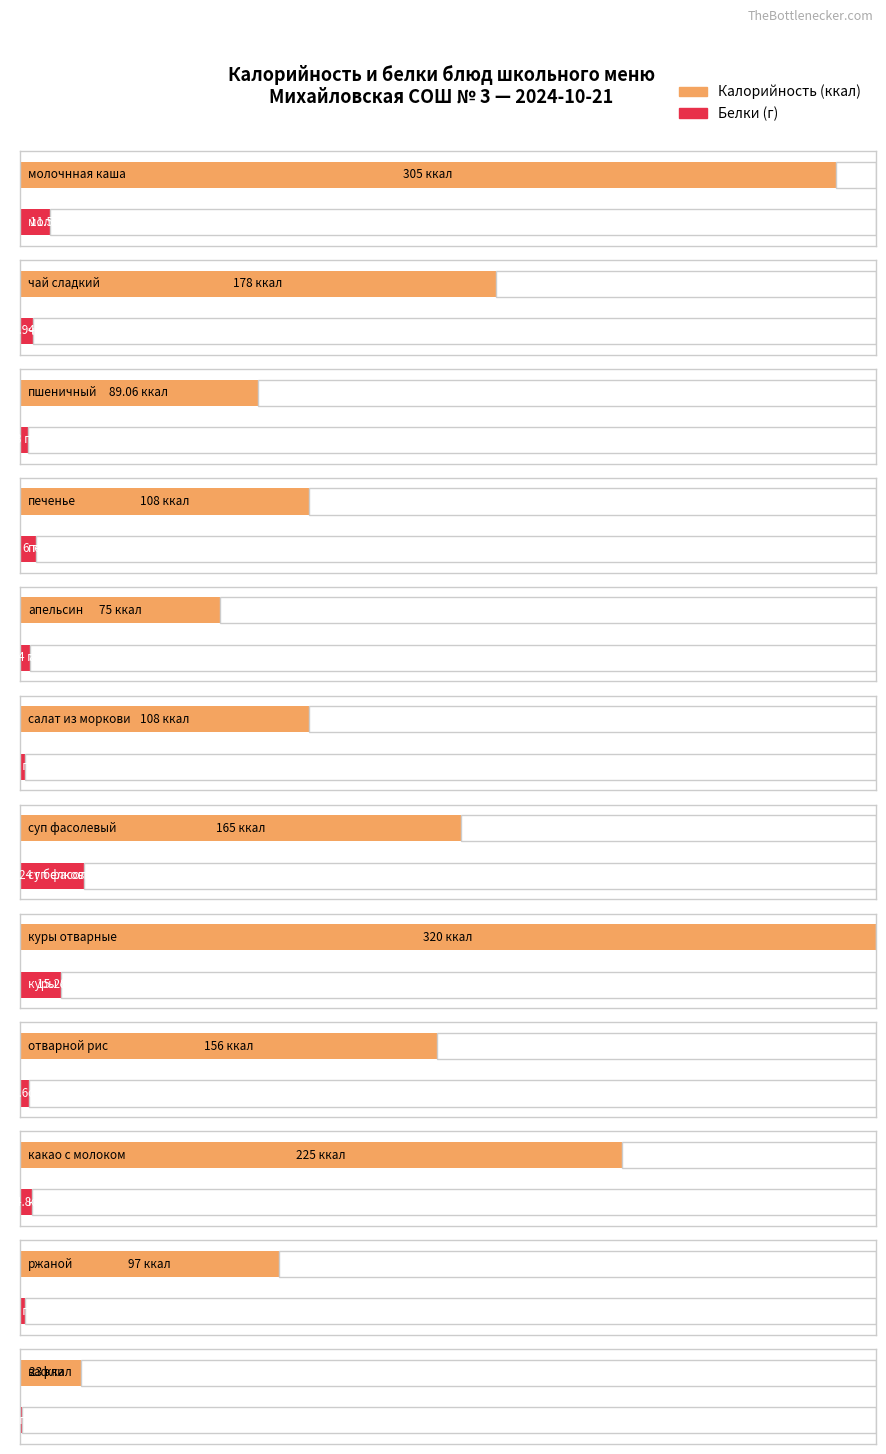

Reading right to left, extract all data points from this chart.

Калорийность: 23.0	97.0	225.0	156.0	320.0	165.0	108.0	75.0	108.0	89.1	178.0	305.0
Белки: 1.0	2.0	4.8	3.6	15.3	24.0	2.0	4.0	6.0	3.0	4.9	11.5